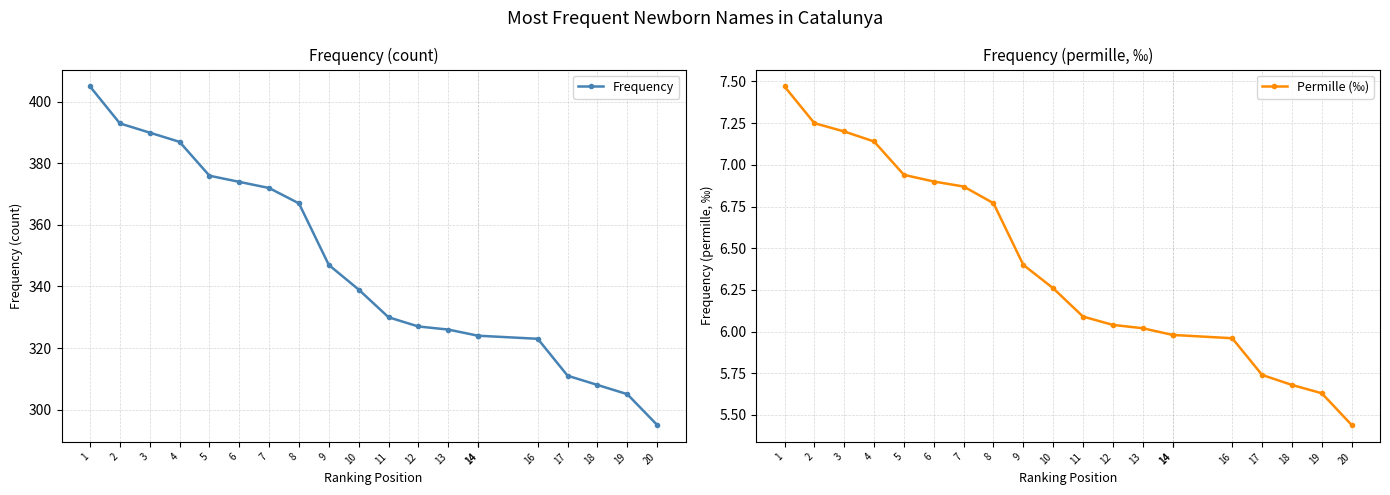

Rank the series by their average value, from lowest to highest.

Permille (‰), Frequency